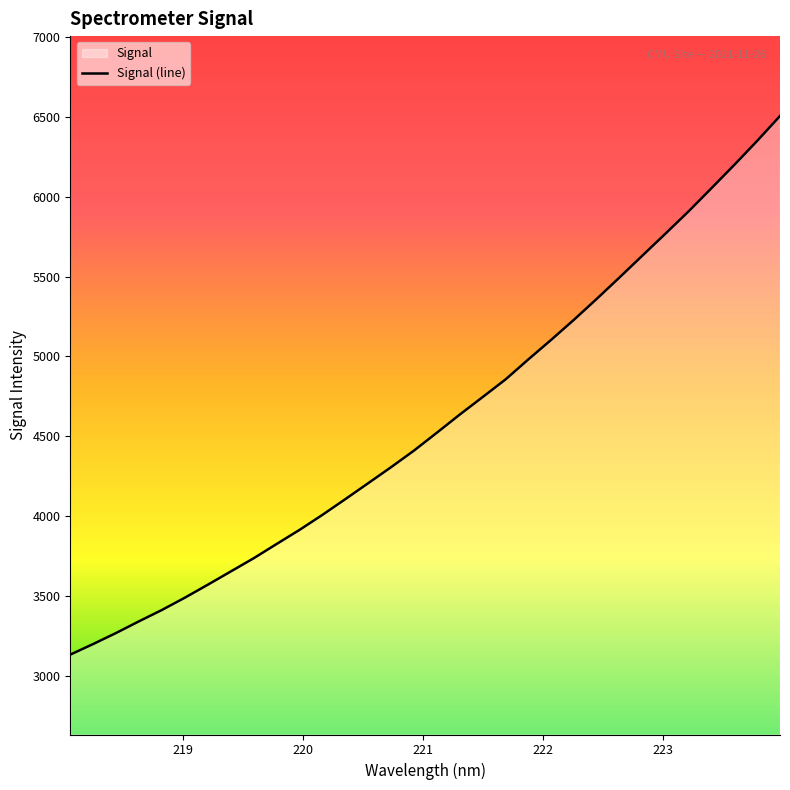

What is the difference between the maximum and minimum values?

3371.2